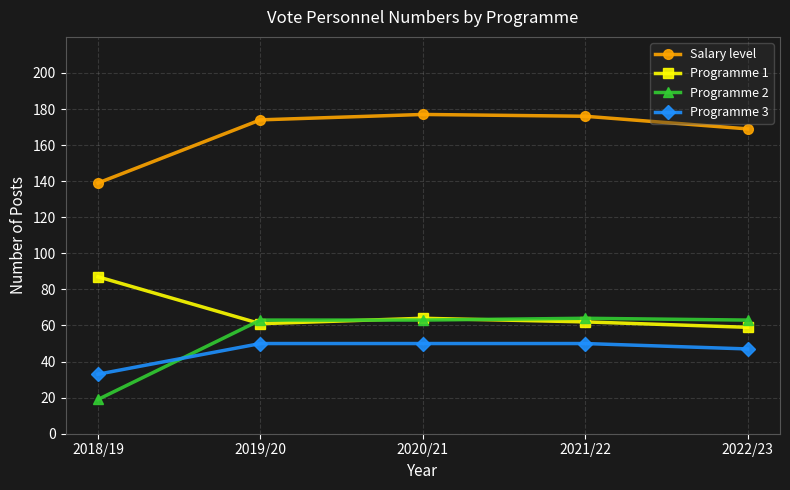

What is the label of the 4th point from the left?

2021/22